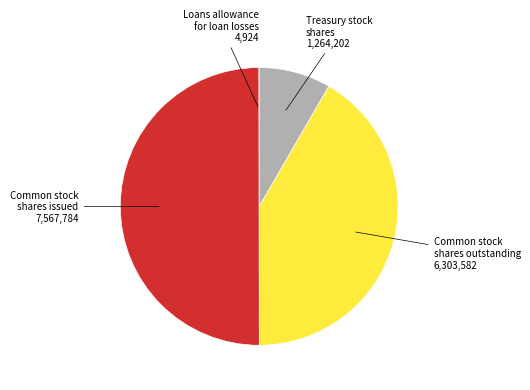

Rank the categories by value from highest to lowest.

Common stock
shares issued, Common stock
shares outstanding, Treasury stock
shares, Loans allowance
for loan losses